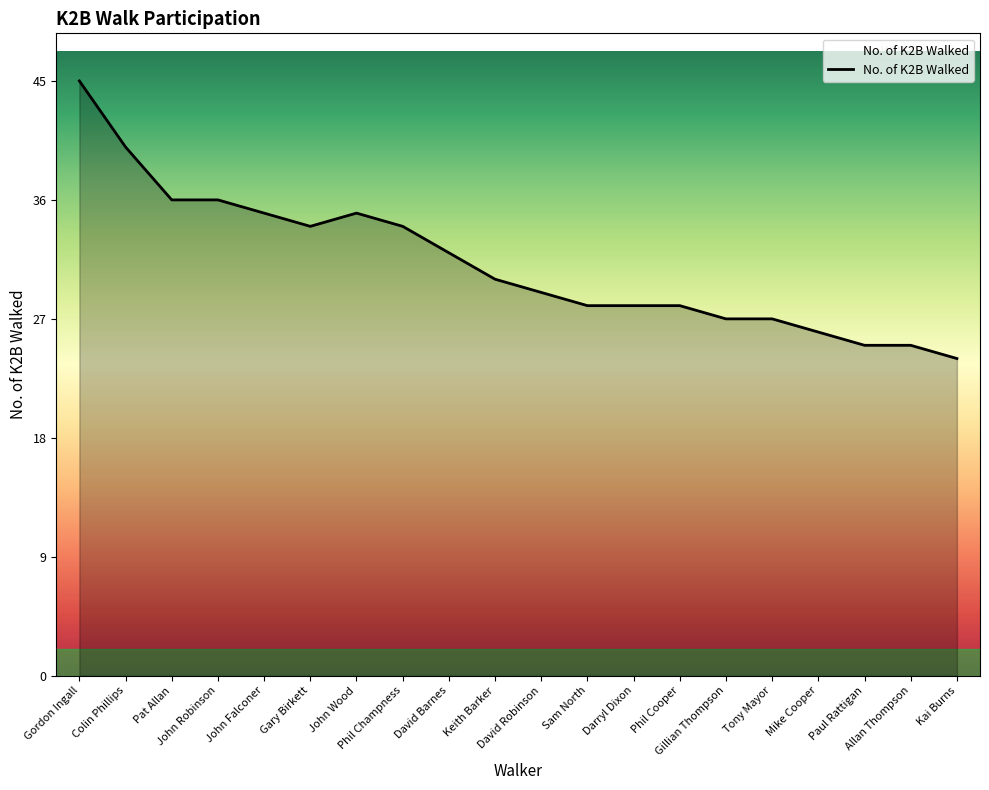

What is the difference between the maximum and minimum values?

21